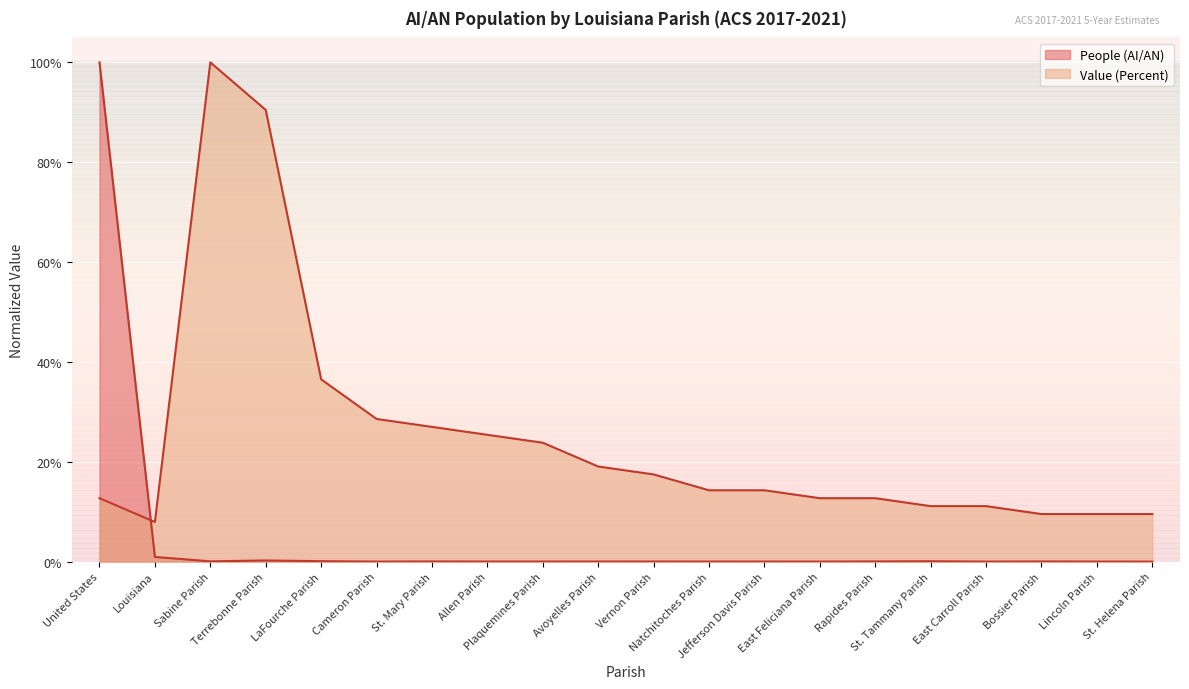

Reading left to right, what are all the values shown in this chart?

People (AI/AN): United States=1.0	Louisiana=0.0	Sabine Parish=0.0	Terrebonne Parish=0.0	LaFourche Parish=0.0	Cameron Parish=0.0	St. Mary Parish=0.0	Allen Parish=0.0	Plaquemines Parish=0.0	Avoyelles Parish=0.0	Vernon Parish=0.0	Natchitoches Parish=0.0	Jefferson Davis Parish=0.0	East Feliciana Parish=0.0	Rapides Parish=0.0	St. Tammany Parish=0.0	East Carroll Parish=0.0	Bossier Parish=0.0	Lincoln Parish=0.0	St. Helena Parish=0.0
Value (Percent): United States=0.1	Louisiana=0.1	Sabine Parish=1.0	Terrebonne Parish=0.9	LaFourche Parish=0.4	Cameron Parish=0.3	St. Mary Parish=0.3	Allen Parish=0.3	Plaquemines Parish=0.2	Avoyelles Parish=0.2	Vernon Parish=0.2	Natchitoches Parish=0.1	Jefferson Davis Parish=0.1	East Feliciana Parish=0.1	Rapides Parish=0.1	St. Tammany Parish=0.1	East Carroll Parish=0.1	Bossier Parish=0.1	Lincoln Parish=0.1	St. Helena Parish=0.1